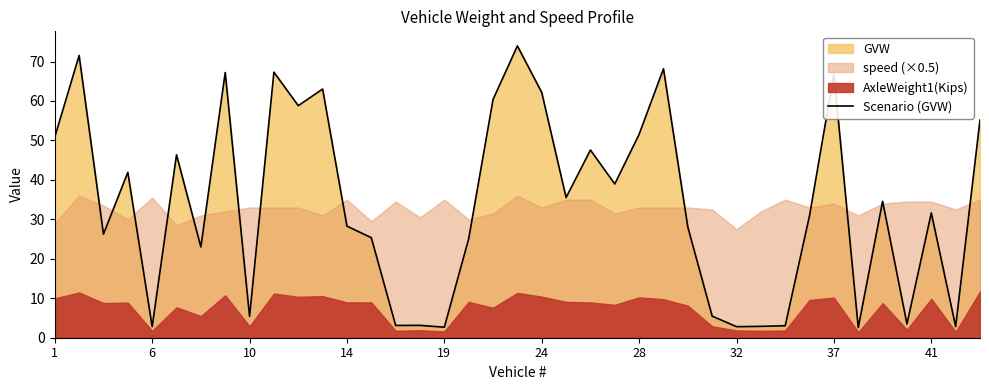

What is the minimum value for Scenario (GVW)?

2.6